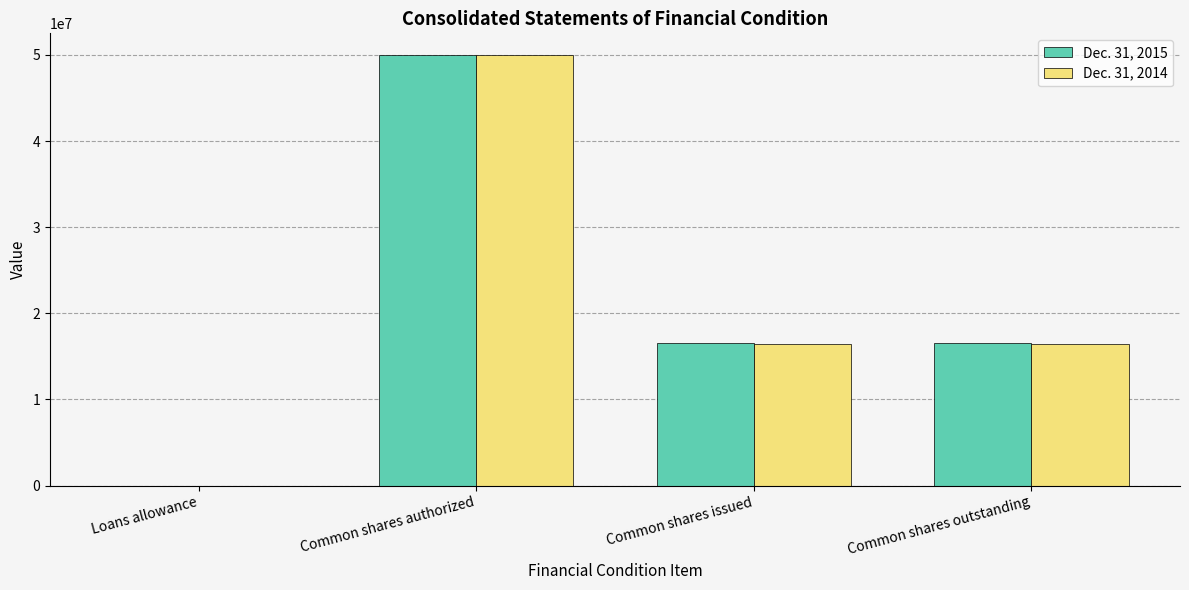

Is the value of Dec. 31, 2014 at Common shares issued greater than the value of Dec. 31, 2015 at Common shares authorized?

No